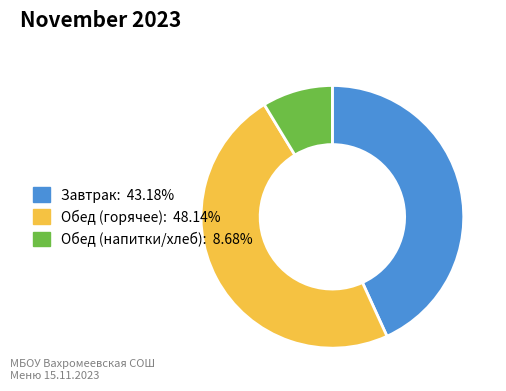

Is there any slice that represents more than half of the pie?

No